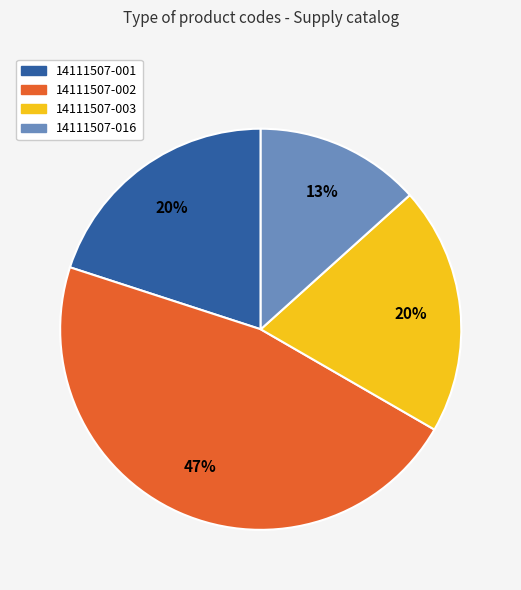

Is it true that 14111507-001 is 20% of the pie?

True